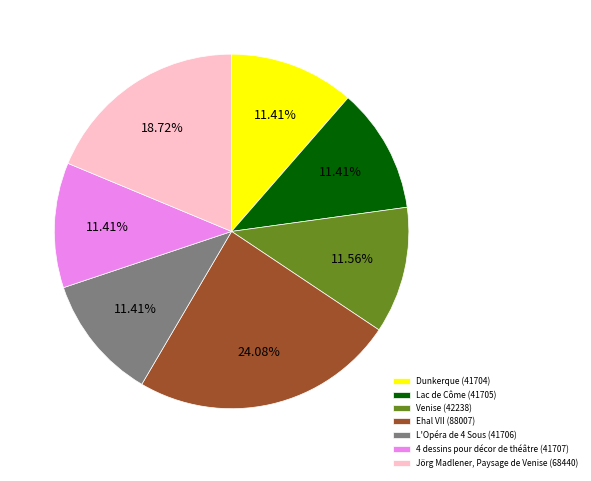

How many slices are in this pie chart?

7